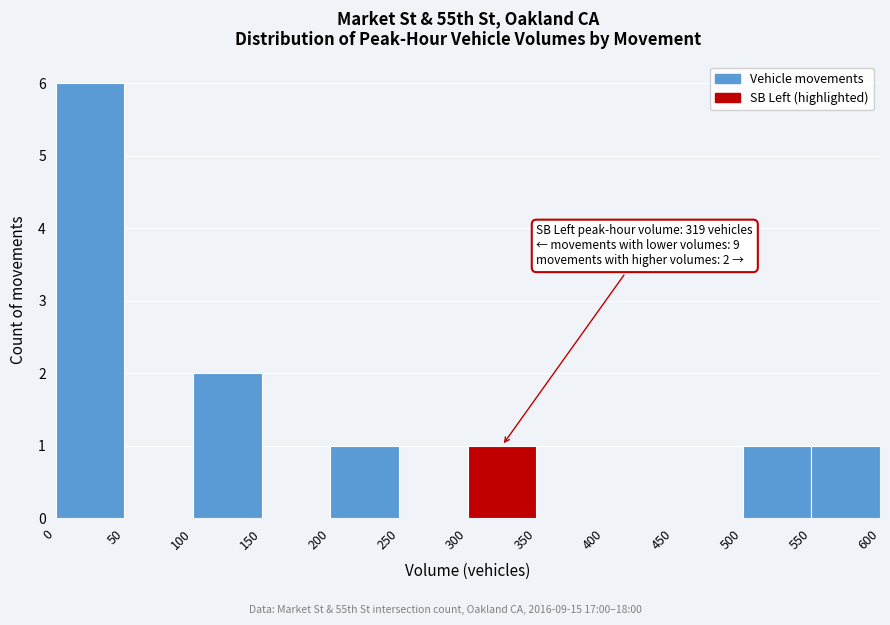

Over which range of the x-axis is the bar tallest?

0 to 50